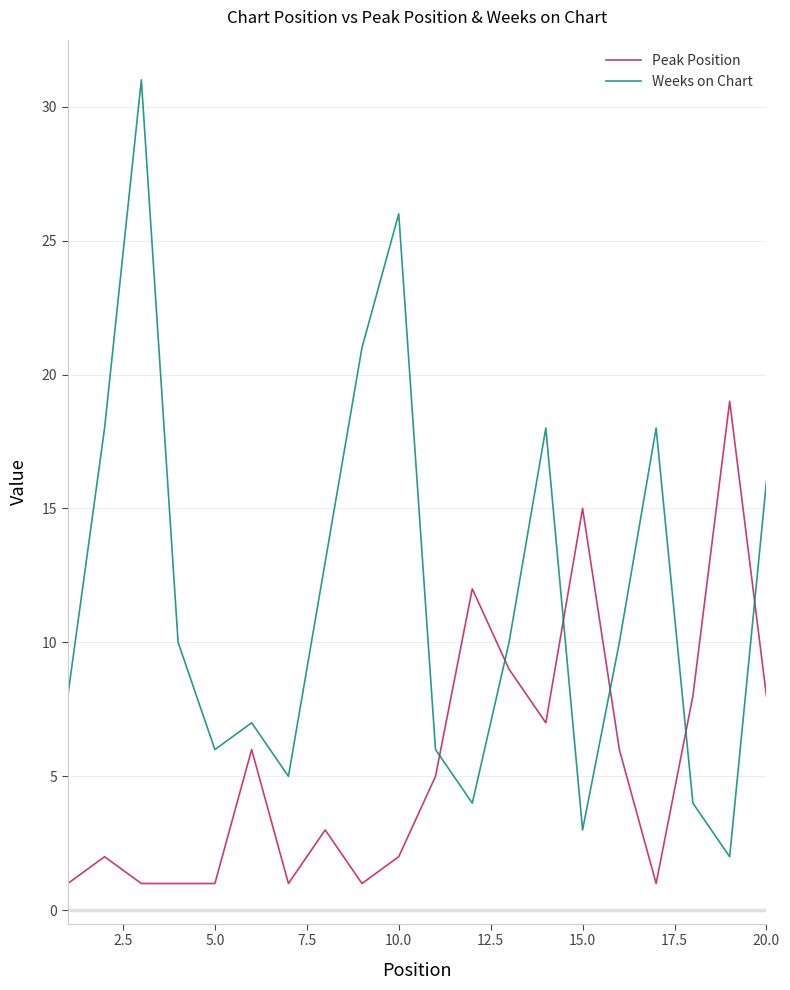

Which series has the widest spread of values?

Weeks on Chart